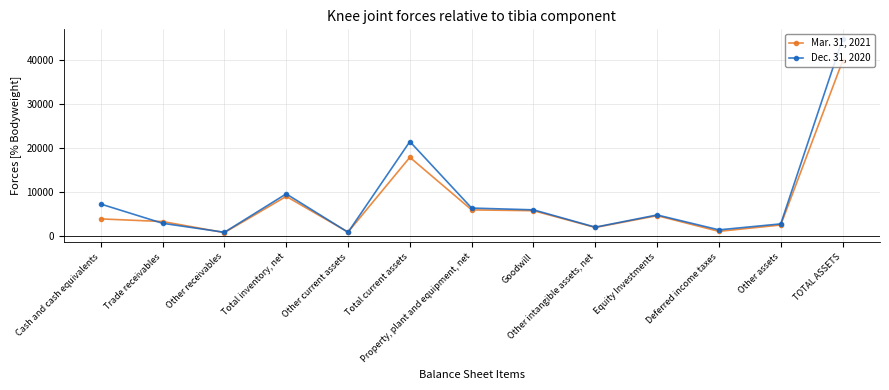

Which series has the largest range (max minus min)?

Dec. 31, 2020